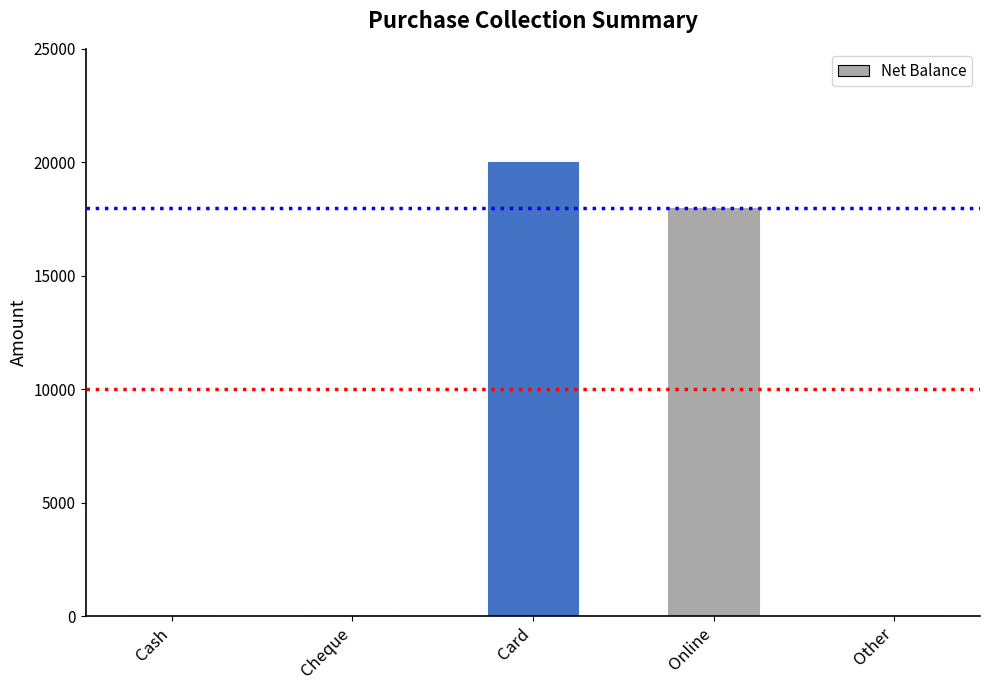

What is the sum of the values at Card and Online?

38000